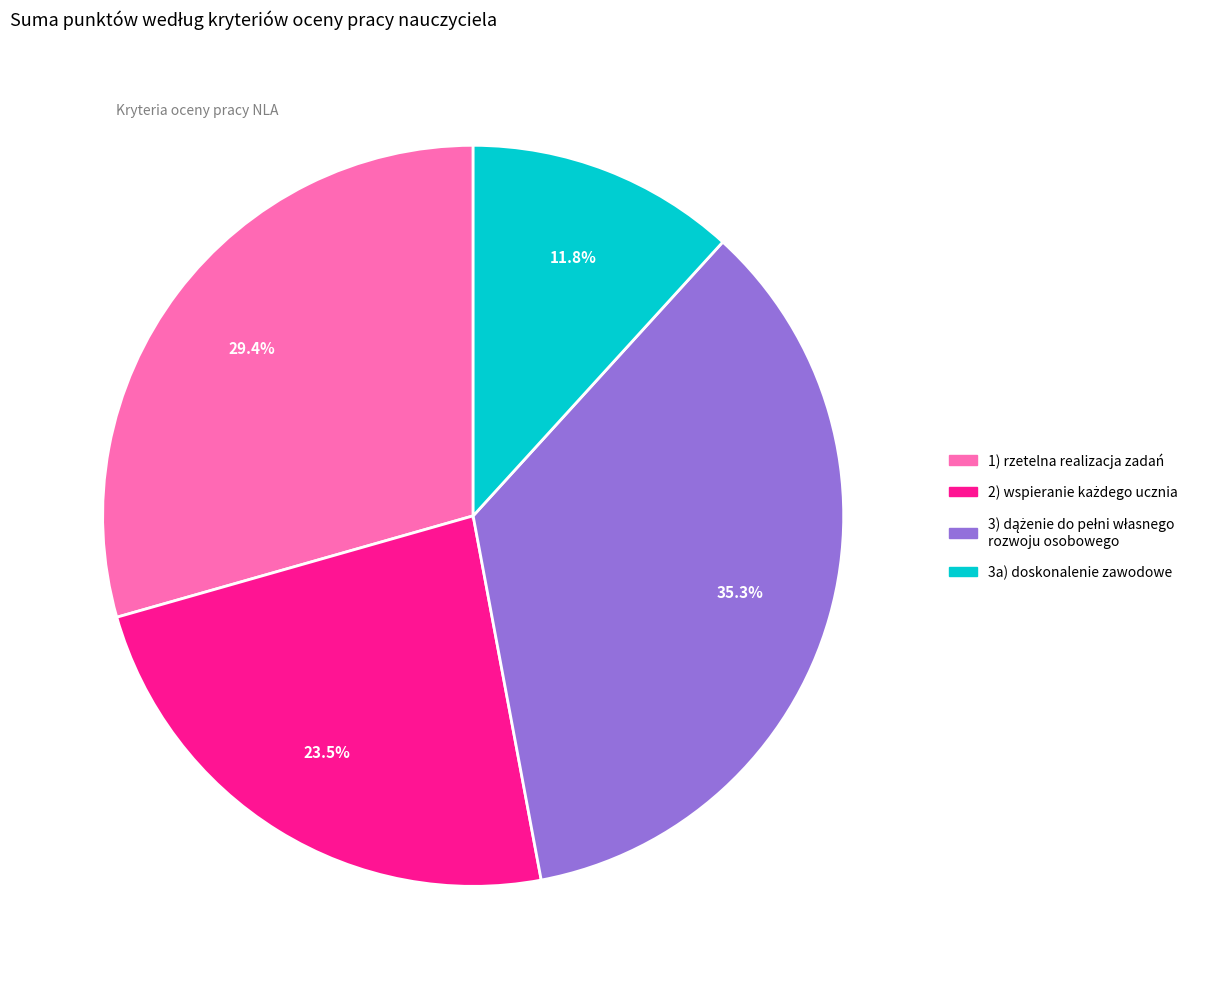

Which category has the smallest portion of the pie?

3a) doskonalenie zawodowe